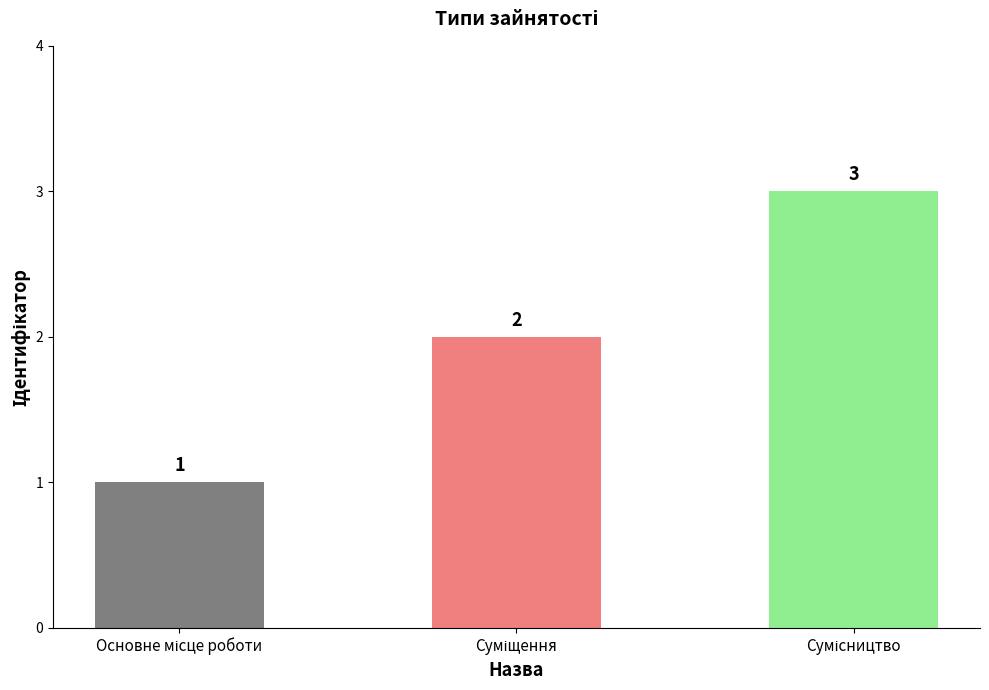

Count the values in the range 1 to 3.

3